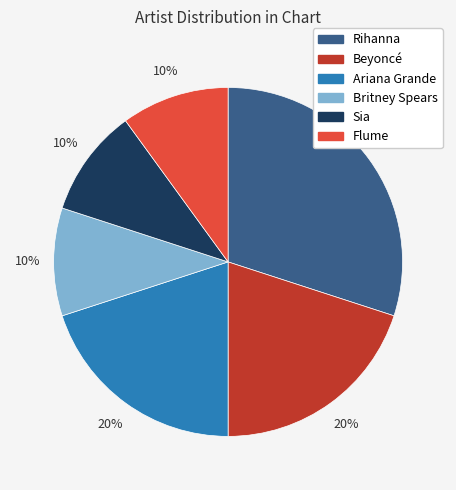

How many segments does this pie chart have?

6